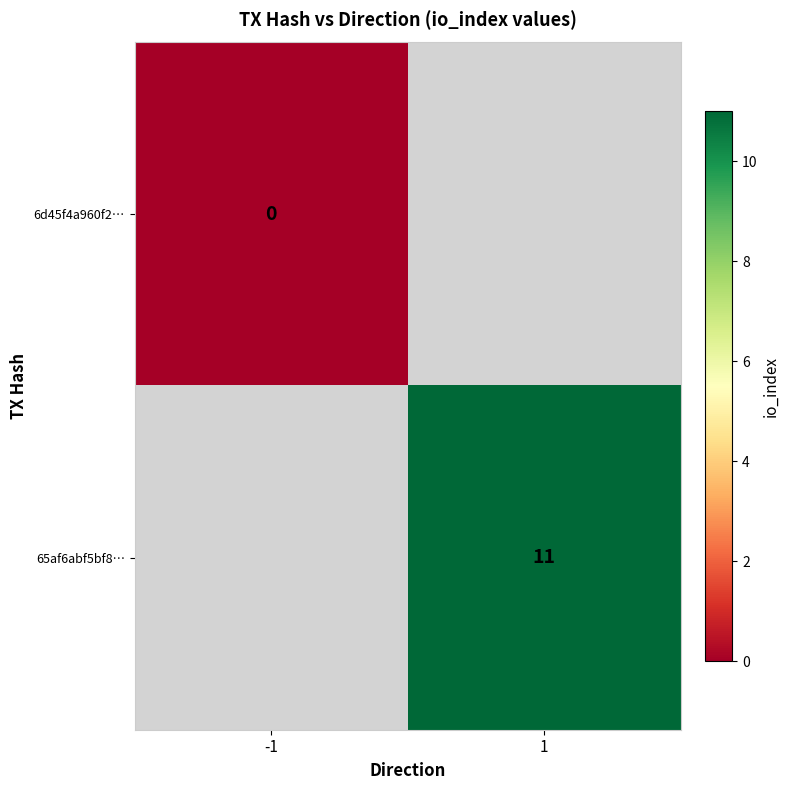

The 65af6abf5bf8… series shows 16 at 1. True or false?

False